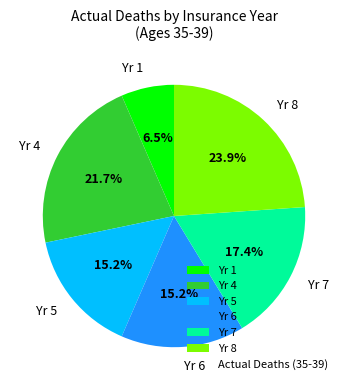

What is the largest slice in the pie chart?

Yr 8